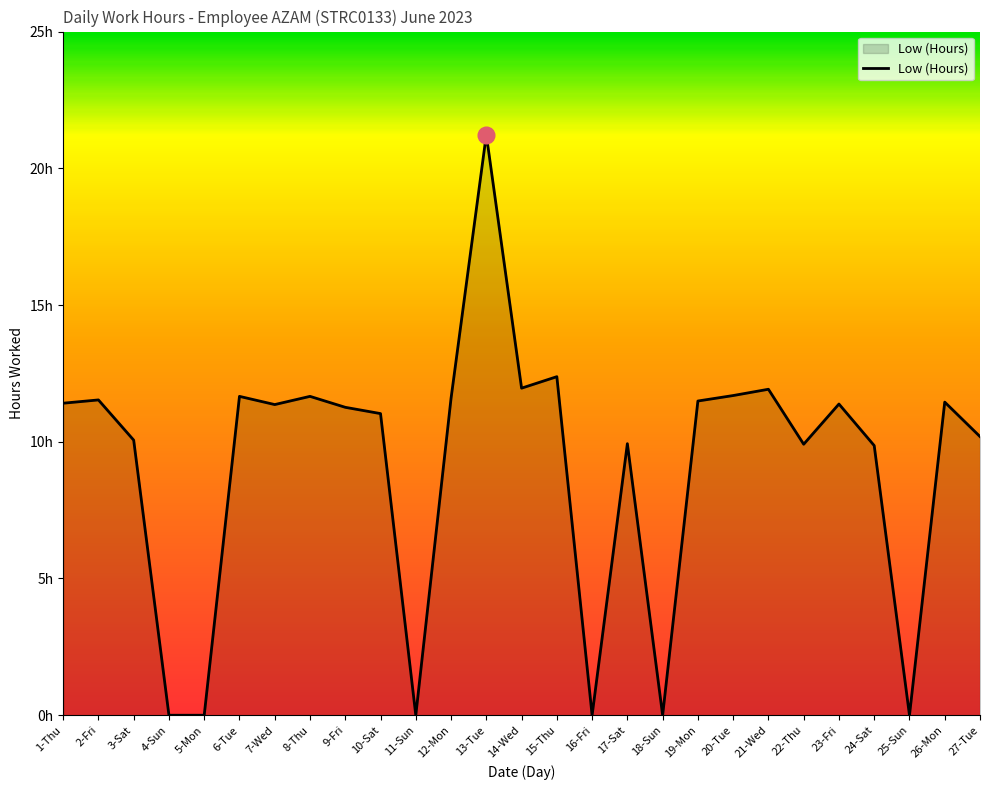

The chart shows a value of 4.1 at 27-Tue. True or false?

False